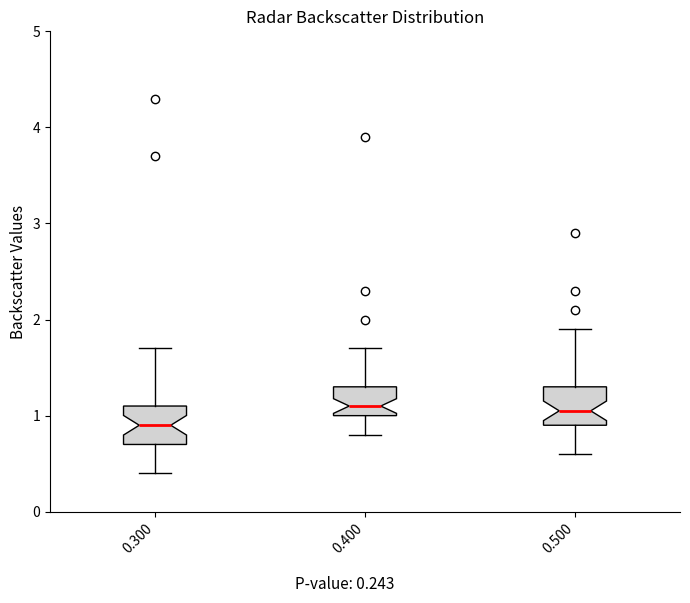

Reading left to right, read every box against the y-axis: the position of its median line, the range the box covers, and the ends of its whiskers. The values are not printed on the chart, so give them approximately, as read against the axis.

0.300: median 0.9, box 0.7 to 1.1, whiskers 0.4 to 1.7
0.400: median 1.1, box 1.0 to 1.3, whiskers 0.8 to 1.7
0.500: median 1.1, box 0.9 to 1.3, whiskers 0.6 to 1.9